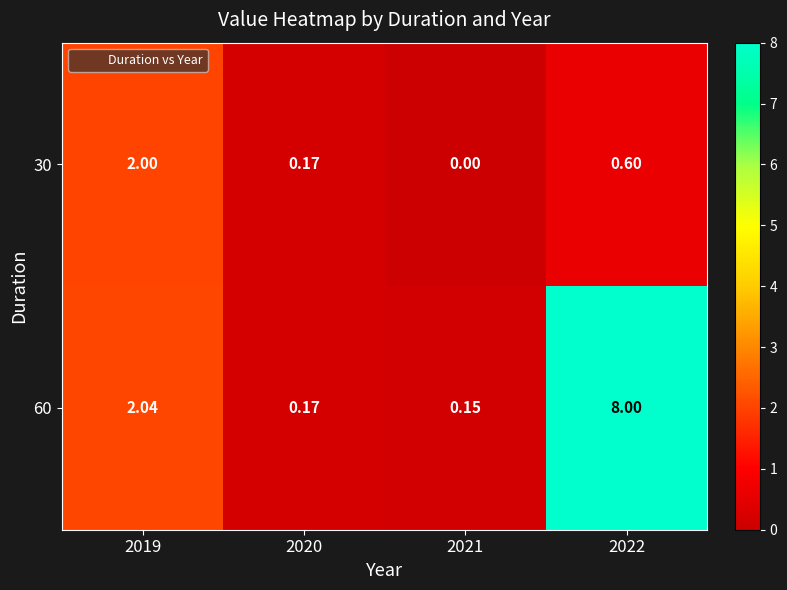

Is the value of 30 at 2021 greater than the value of 60 at 2022?

No